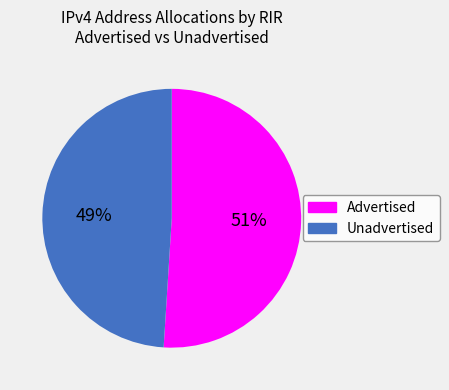

To the nearest percent, what is the difference between the largest and smallest slice percentages?

2%